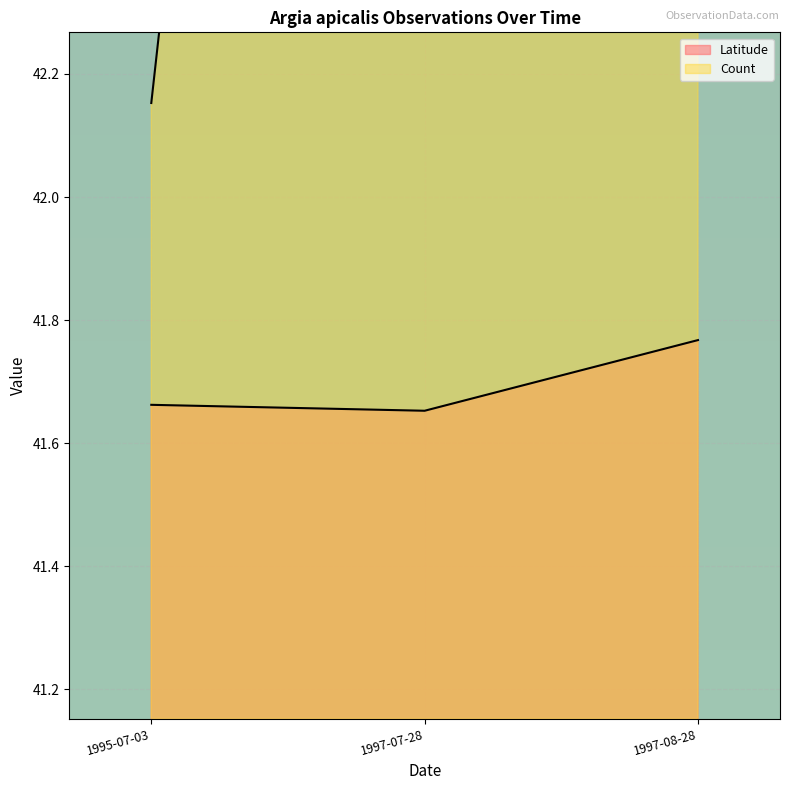

True or false: Count and Latitude cross at least once.

False